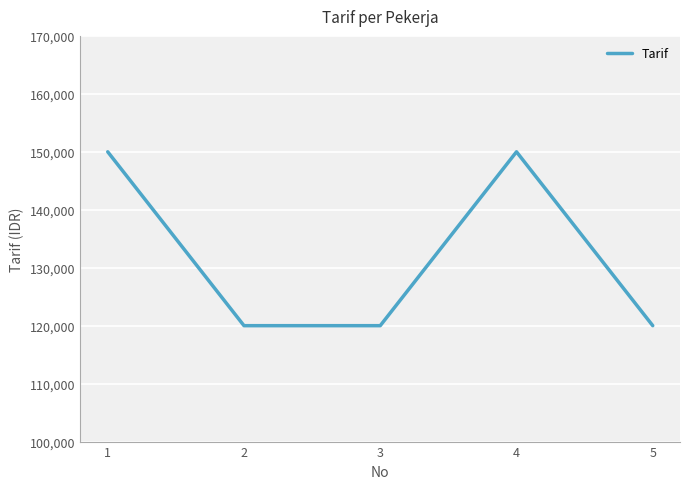

Reading left to right, list all the values displayed in this chart.

150000	120000	120000	150000	120000